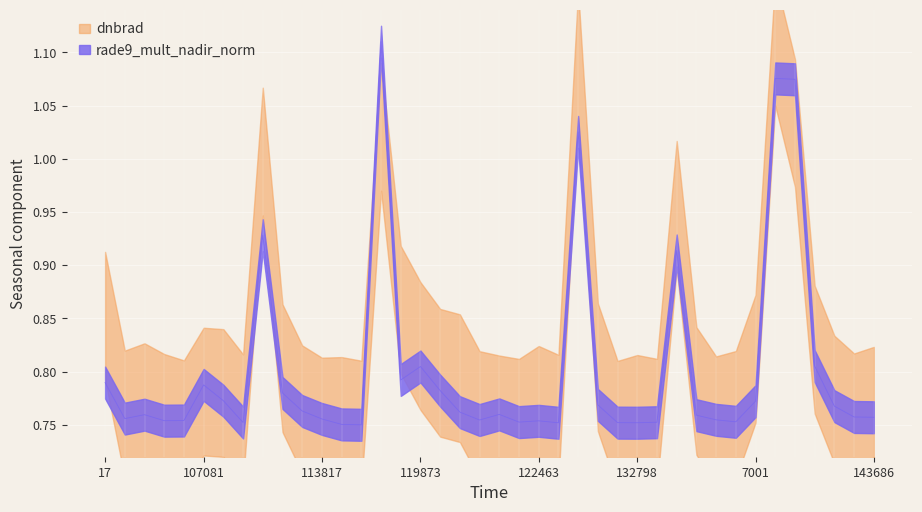

How many interior local peaks (higher than both neighbors) does the data have?

10